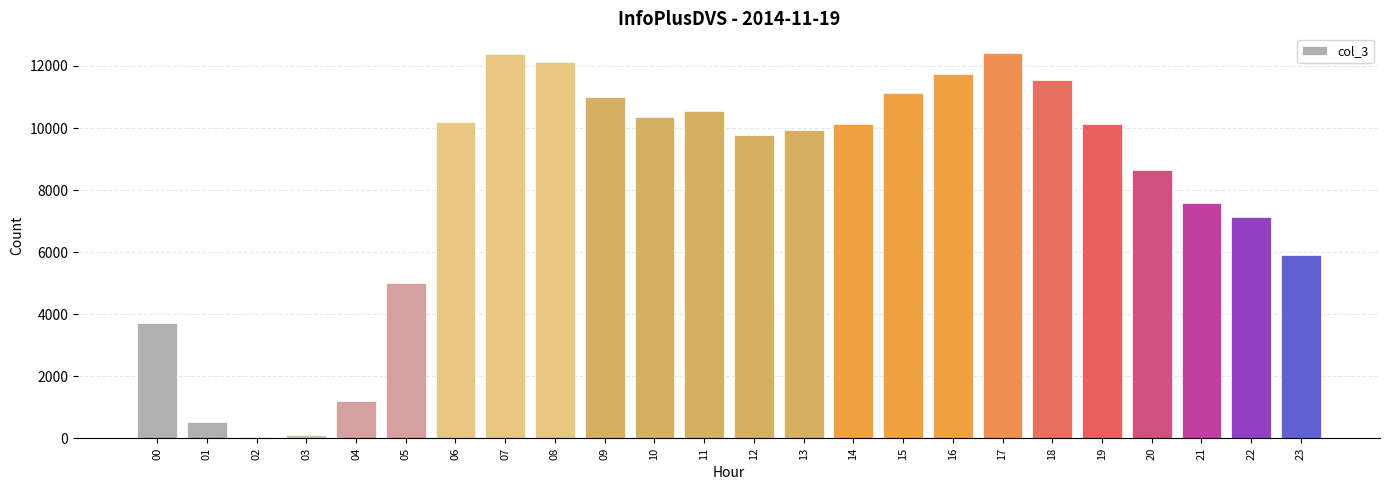

What is the change in value from 01 to 04?

+672